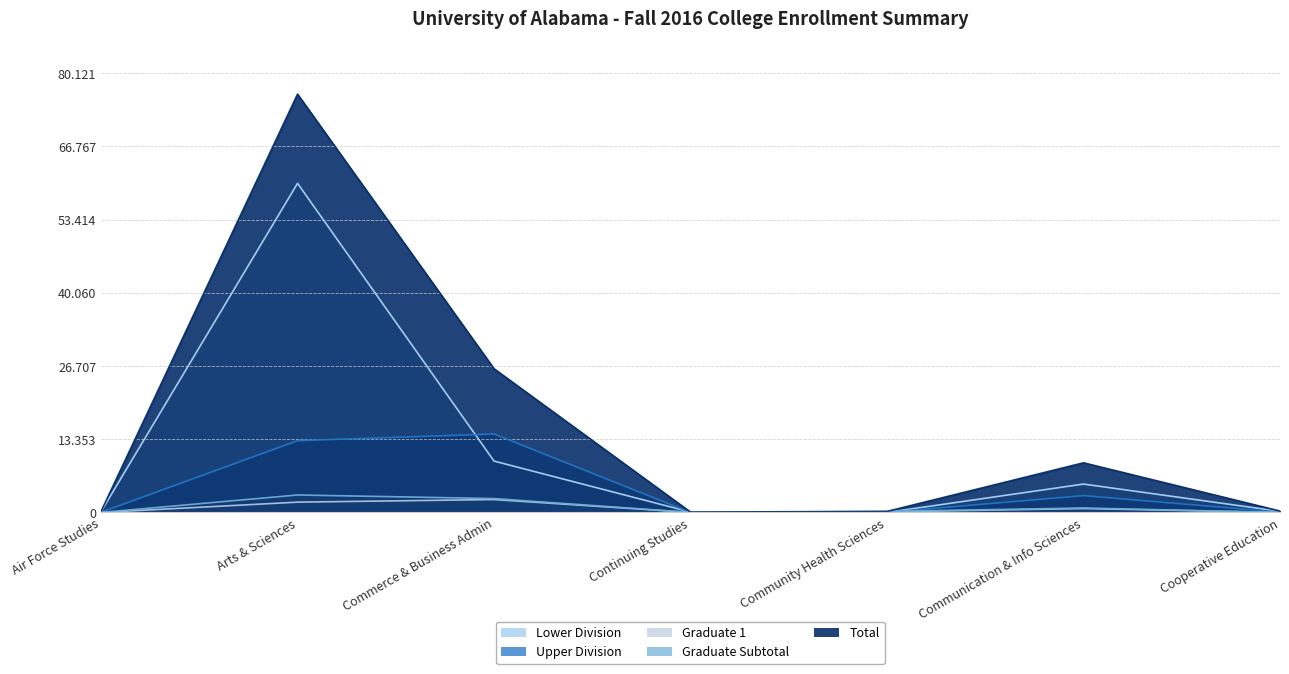

What is the label of the 4th point from the right?

Continuing Studies